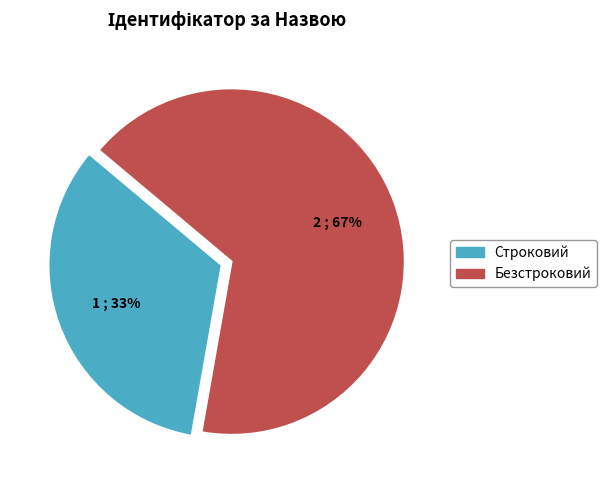

What is the ratio of the value at Безстроковий to the value at Строковий?

2.0